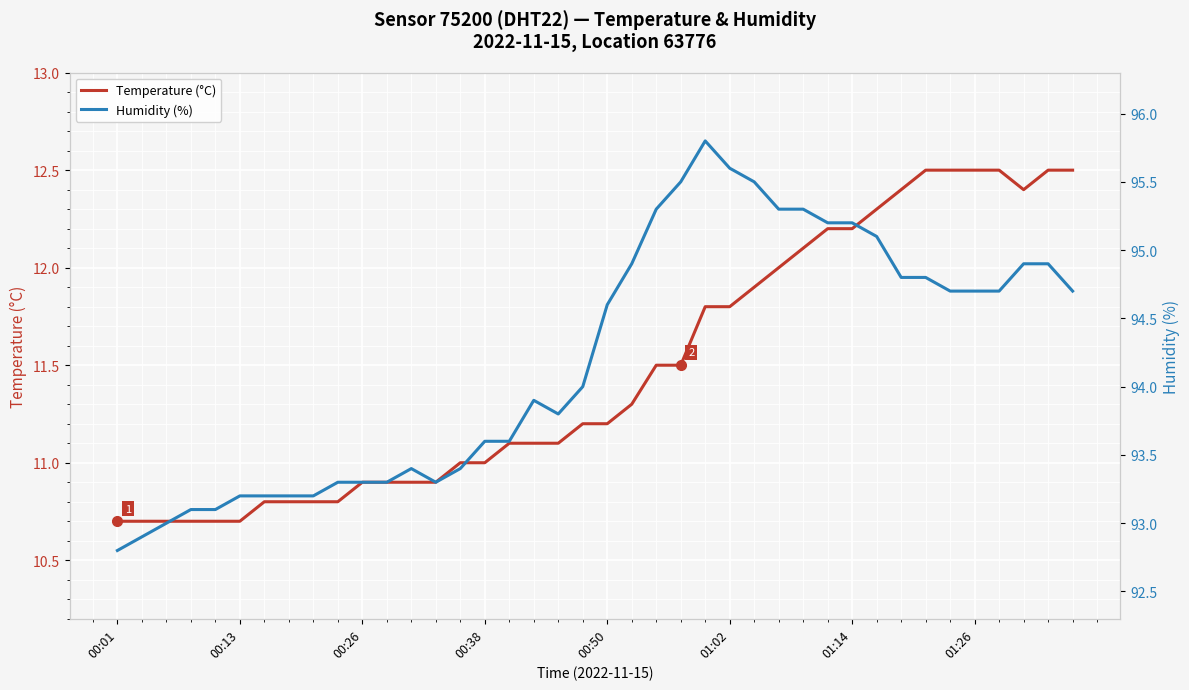

Reading left to right, transcribe all the data shown in this chart.

Temperature (°C): 10.7	10.7	10.7	10.7	10.7	10.7	10.8	10.8	10.8	10.8	10.9	10.9	10.9	10.9	11.0	11.0	11.1	11.1	11.1	11.2	11.2	11.3	11.5	11.5	11.8	11.8	11.9	12.0	12.1	12.2	12.2	12.3	12.4	12.5	12.5	12.5	12.5	12.4	12.5	12.5
Humidity (%): 92.8	92.9	93.0	93.1	93.1	93.2	93.2	93.2	93.2	93.3	93.3	93.3	93.4	93.3	93.4	93.6	93.6	93.9	93.8	94.0	94.6	94.9	95.3	95.5	95.8	95.6	95.5	95.3	95.3	95.2	95.2	95.1	94.8	94.8	94.7	94.7	94.7	94.9	94.9	94.7